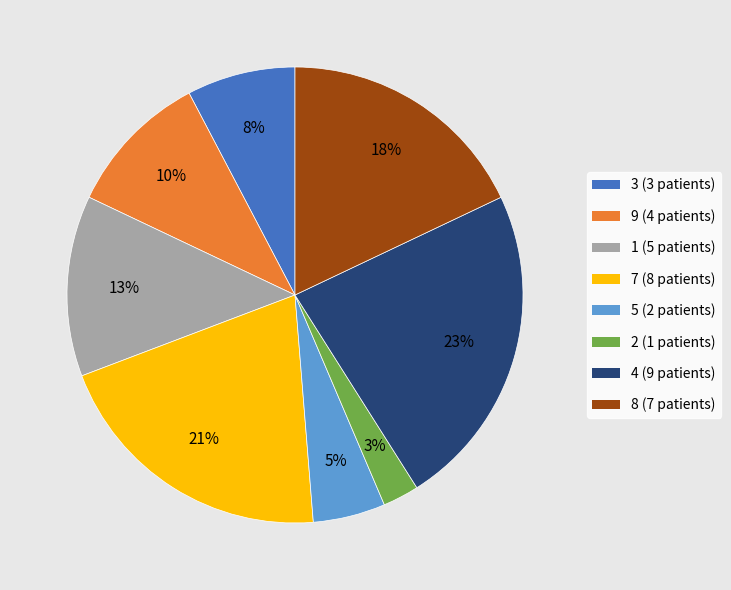

How many slices are in this pie chart?

8